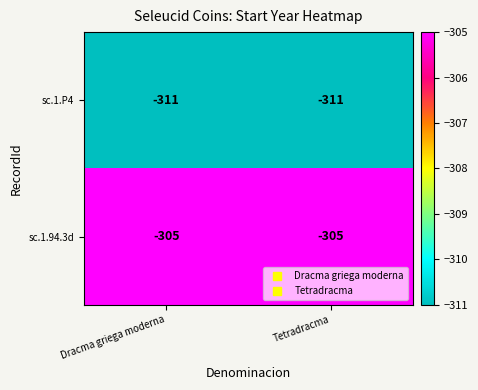

Rank the series by their maximum value, from lowest to highest.

sc.1.P4, sc.1.94.3d